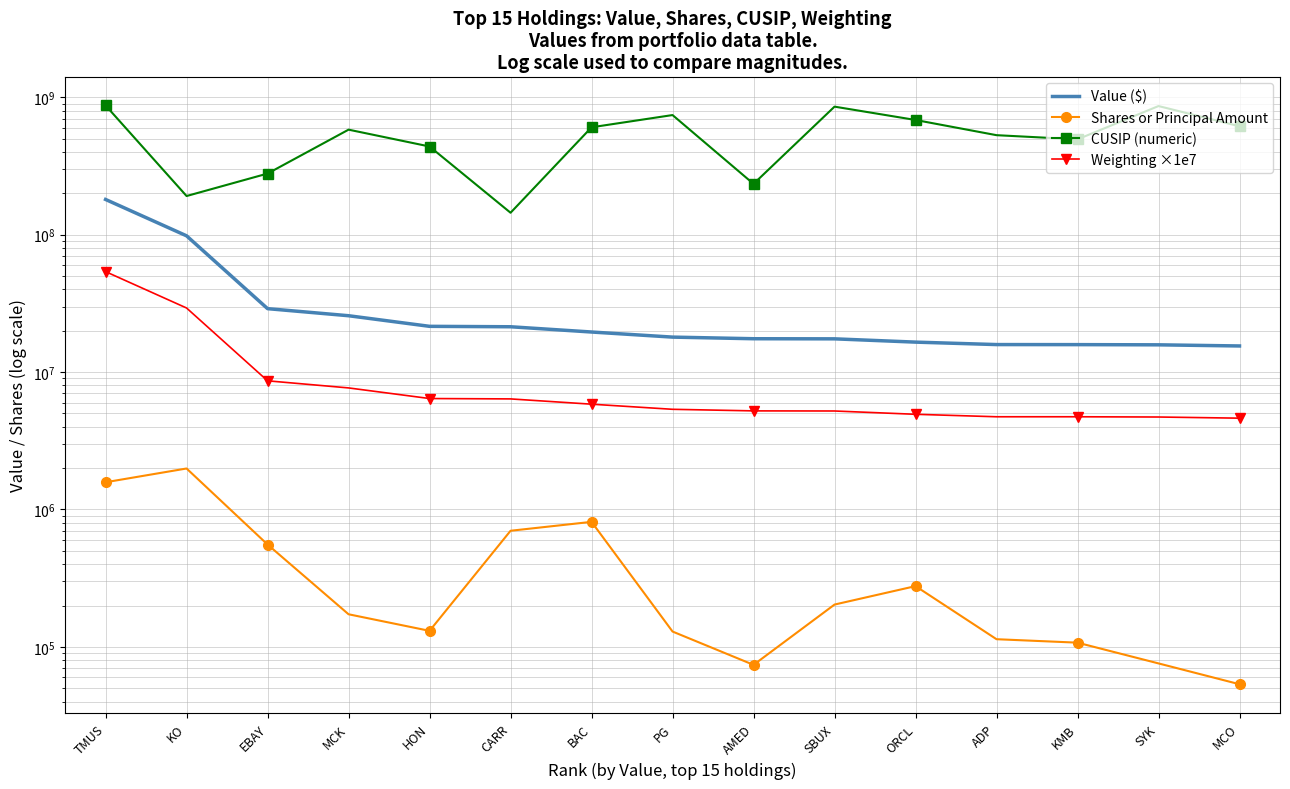

True or false: Weighting ×1e7 and Shares or Principal Amount cross at least once.

False